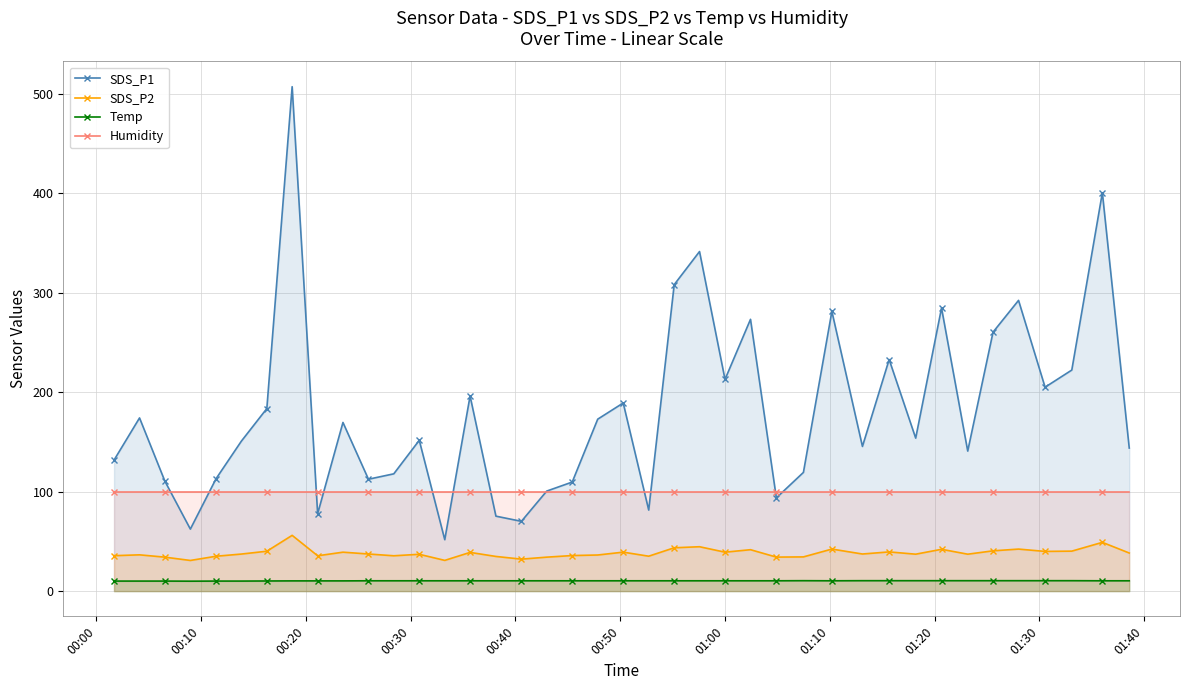

What is the value of the SDS_P2 point at the 19th from the left?

35.8